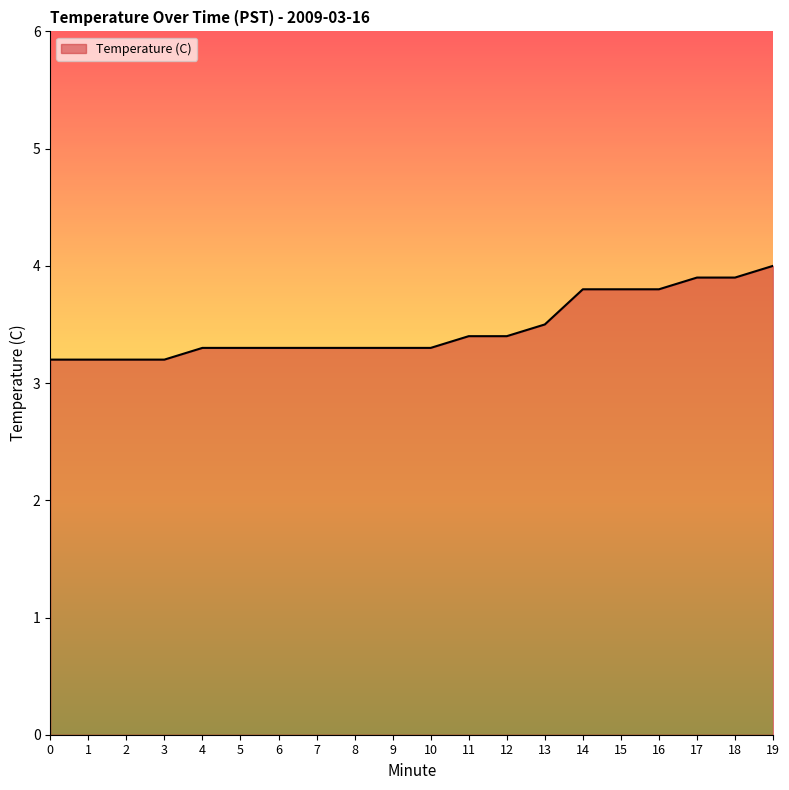

Approximately how many times larger is the value at 4 compared to 7?

1.0